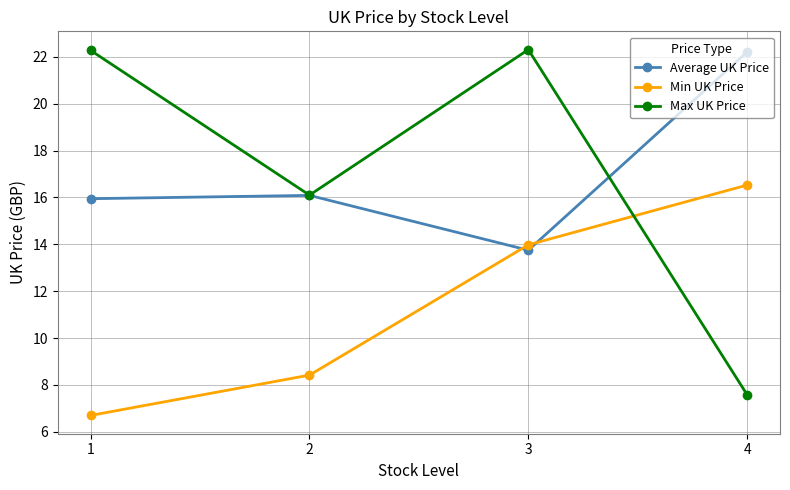

How many times do Min UK Price and Max UK Price cross each other?

1